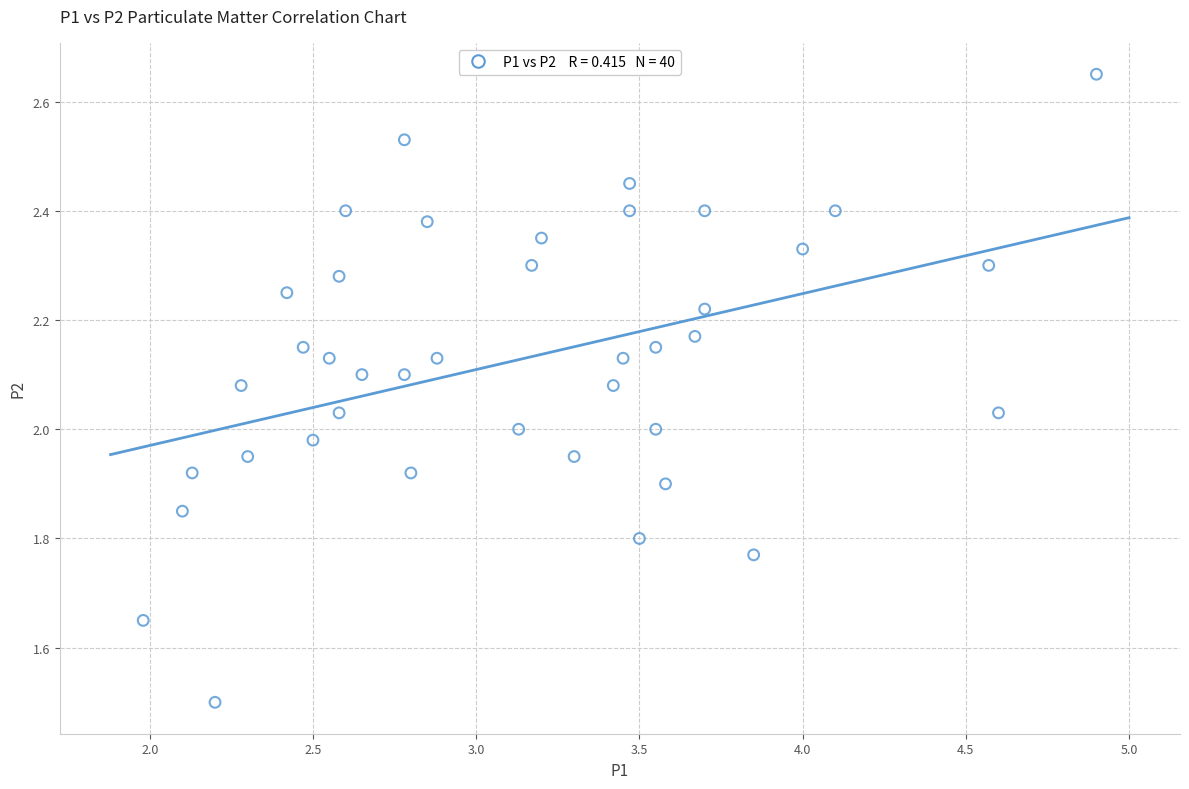

What is the range of X values (max minus min)?

2.9